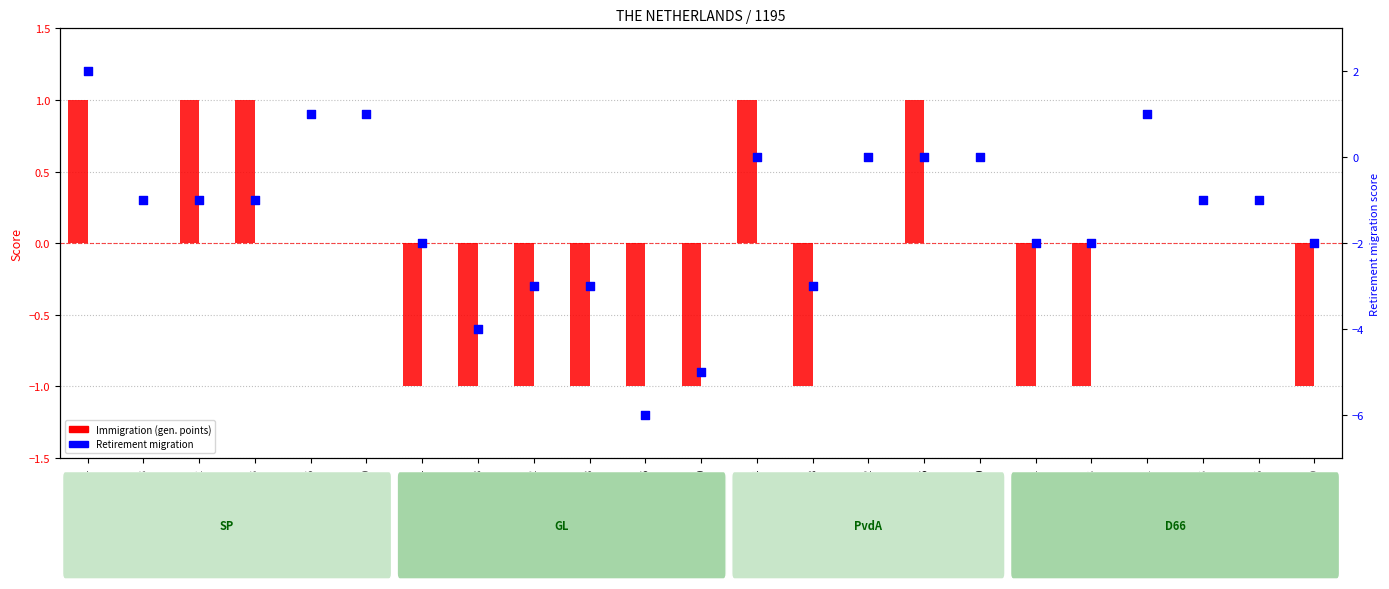

What are all the series names shown in the legend?

Immigration (gen. points), Retirement migration